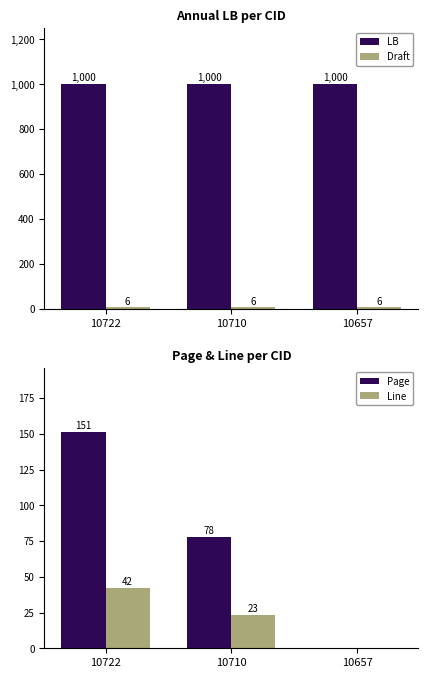

Is the value of LB at 10710 greater than the value of Page at 10657?

Yes